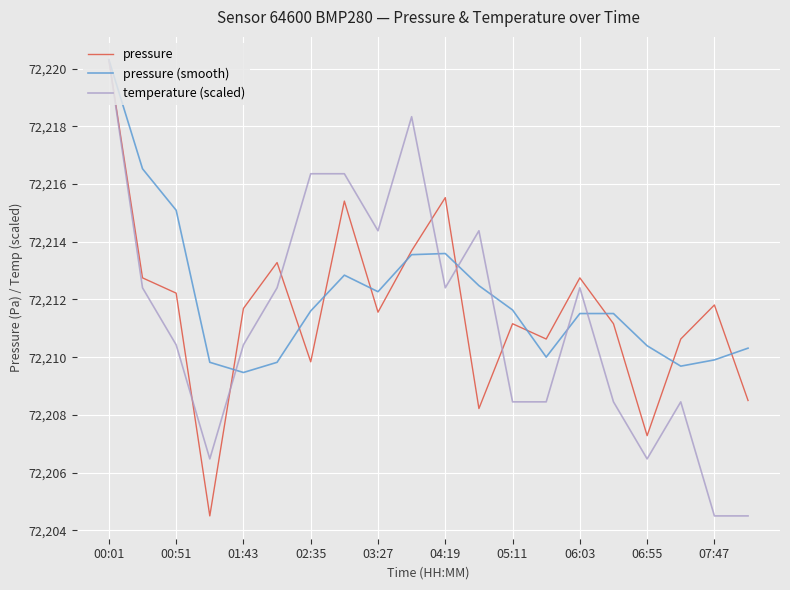

What is the highest value of the pressure (smooth) series?

72220.3